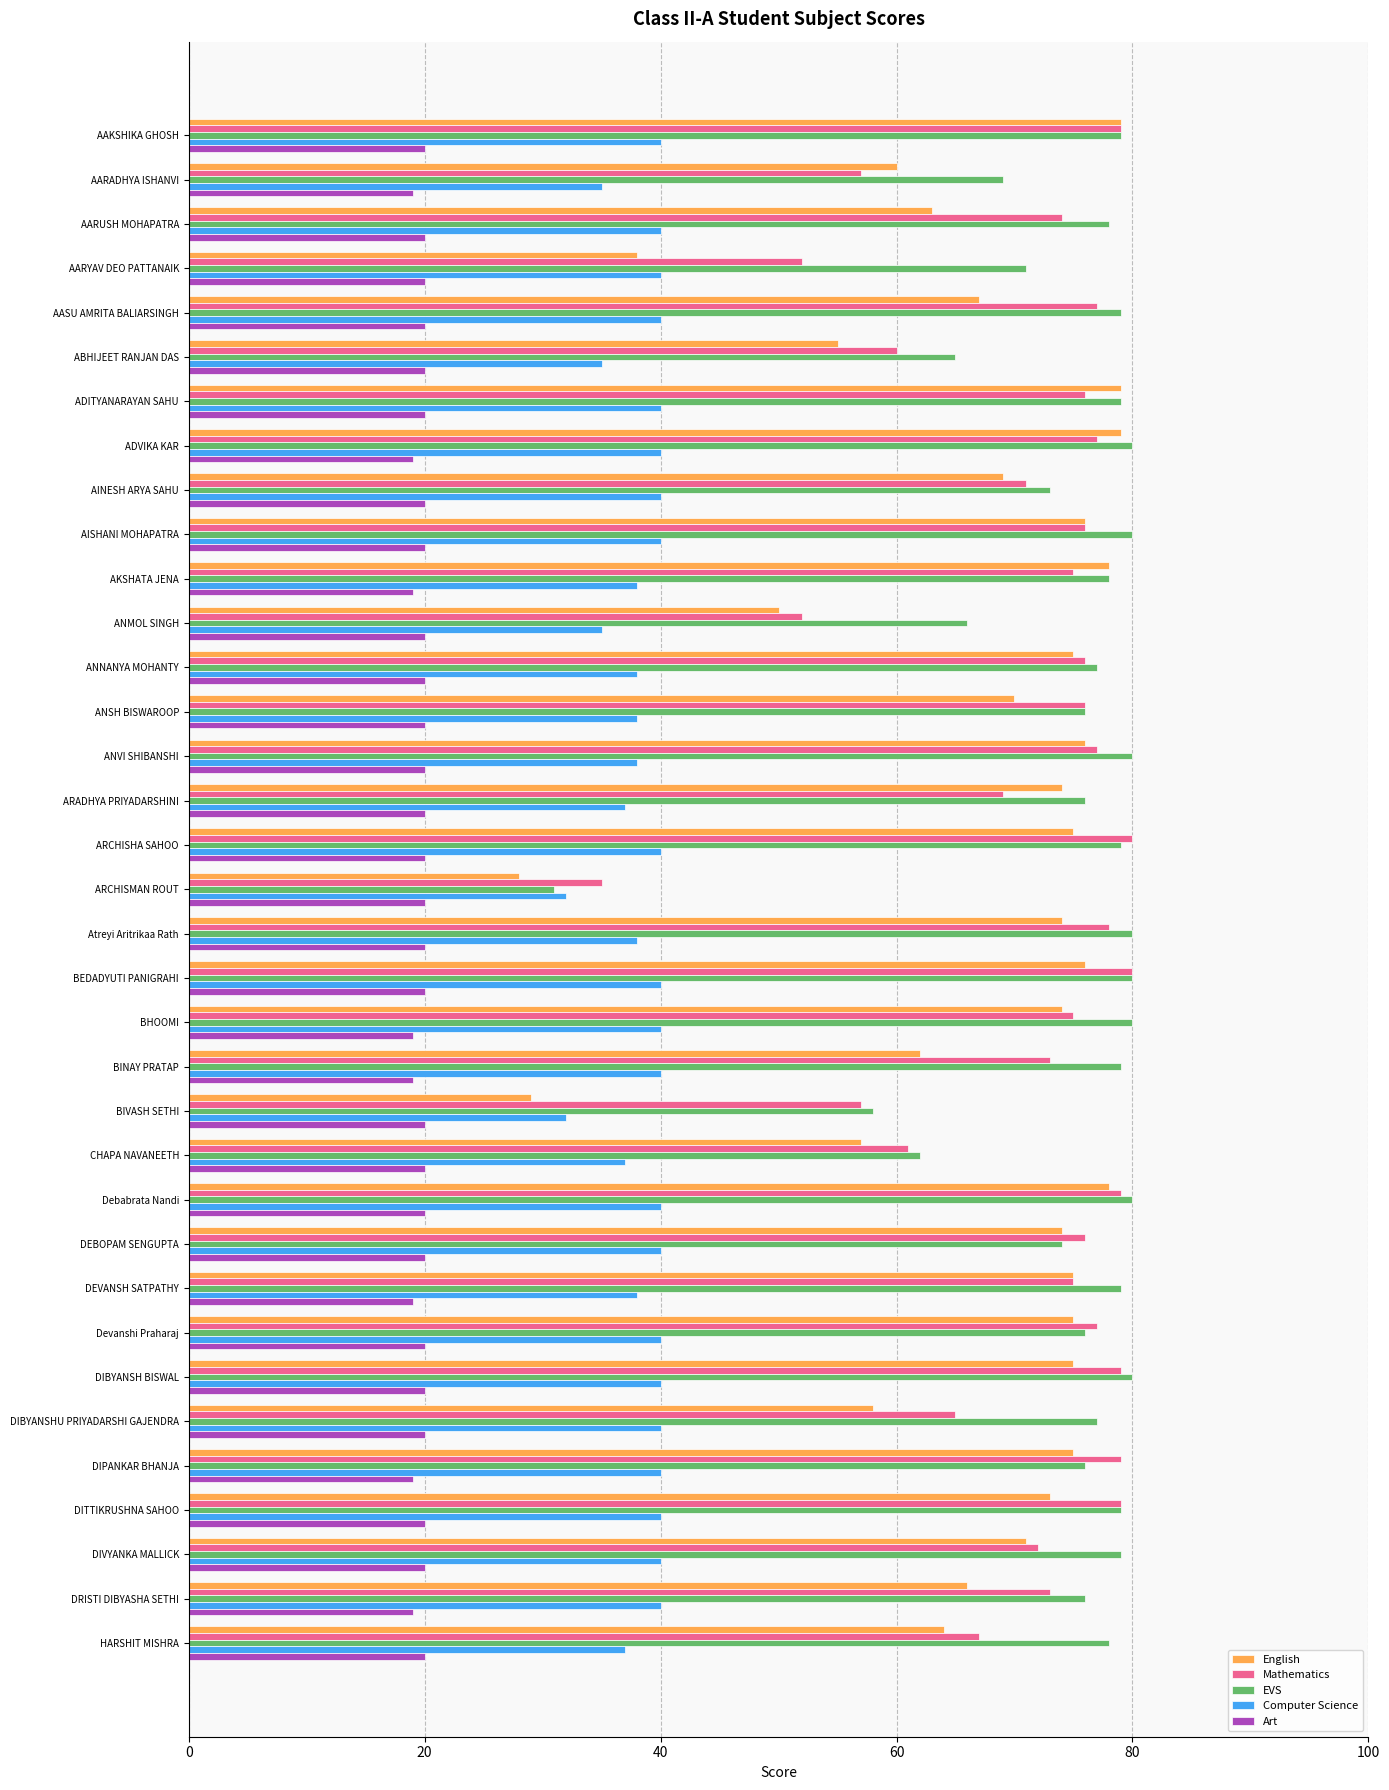

Is it true that EVS equals 74 at DEBOPAM SENGUPTA?

True